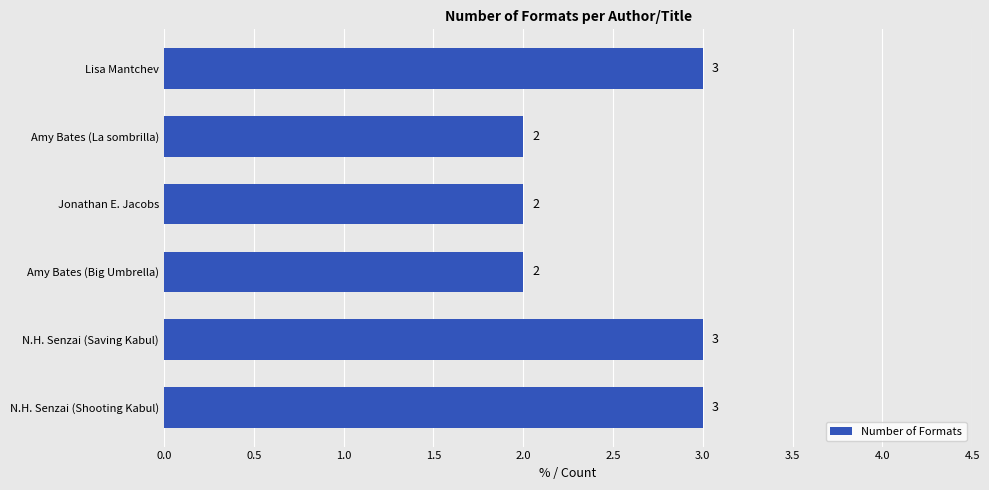

What is the difference between the maximum and second lowest values?

1